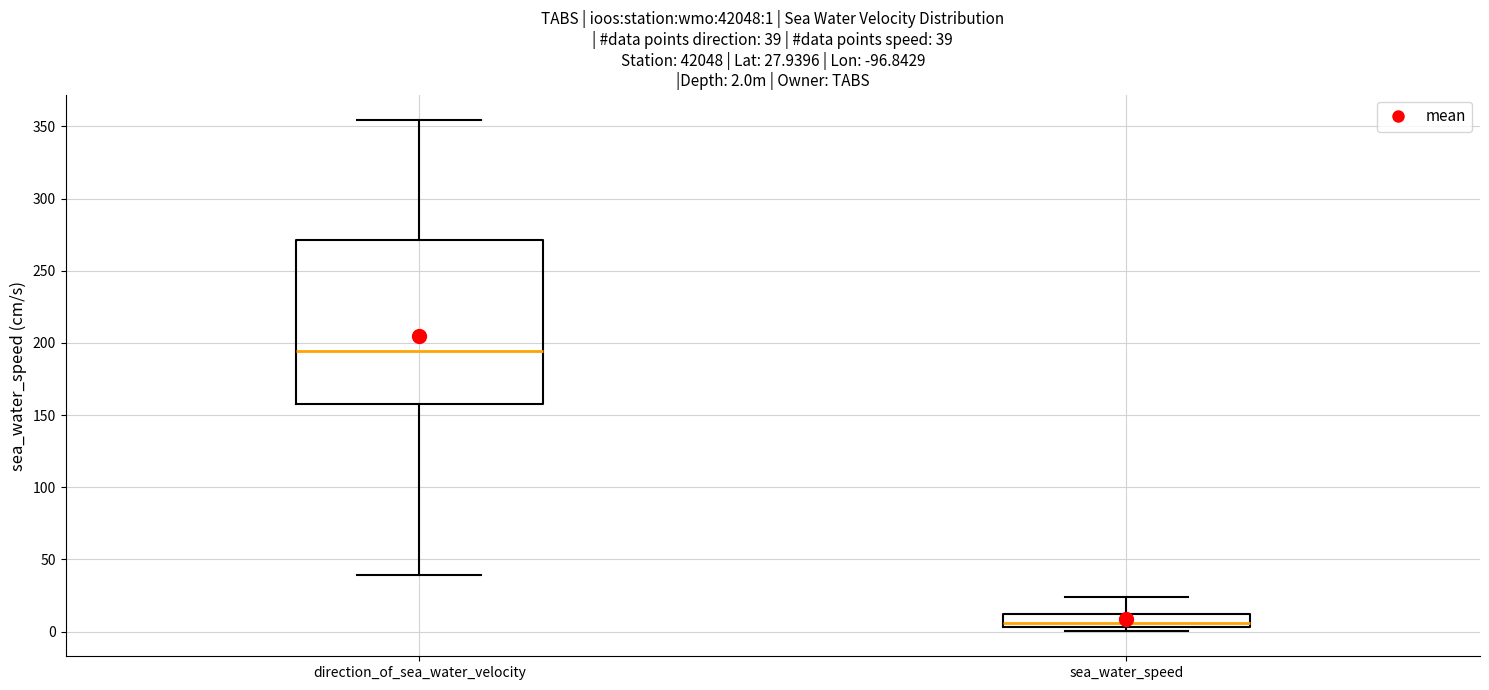

Which box is the tallest, from its lower edge to its upper edge?

direction_of_sea_water_velocity